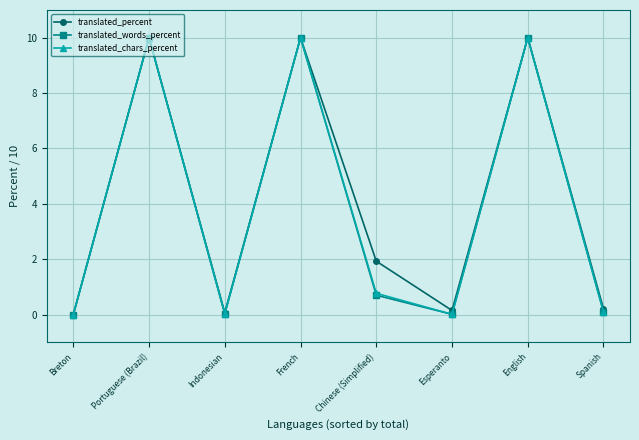

Is this an area chart (filled region under the line)?

No